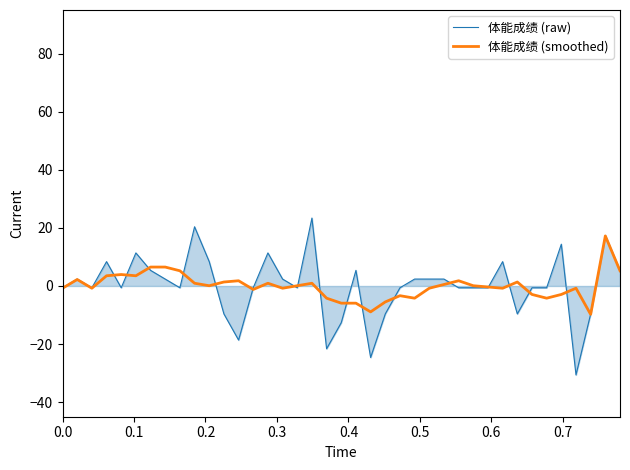

Count the number of data series in this chart.

2